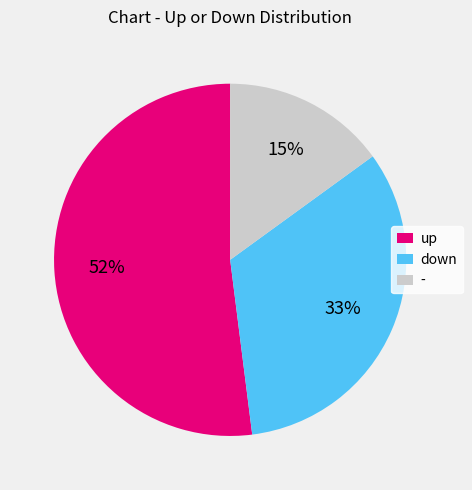

Which has a higher value, up or -?

up